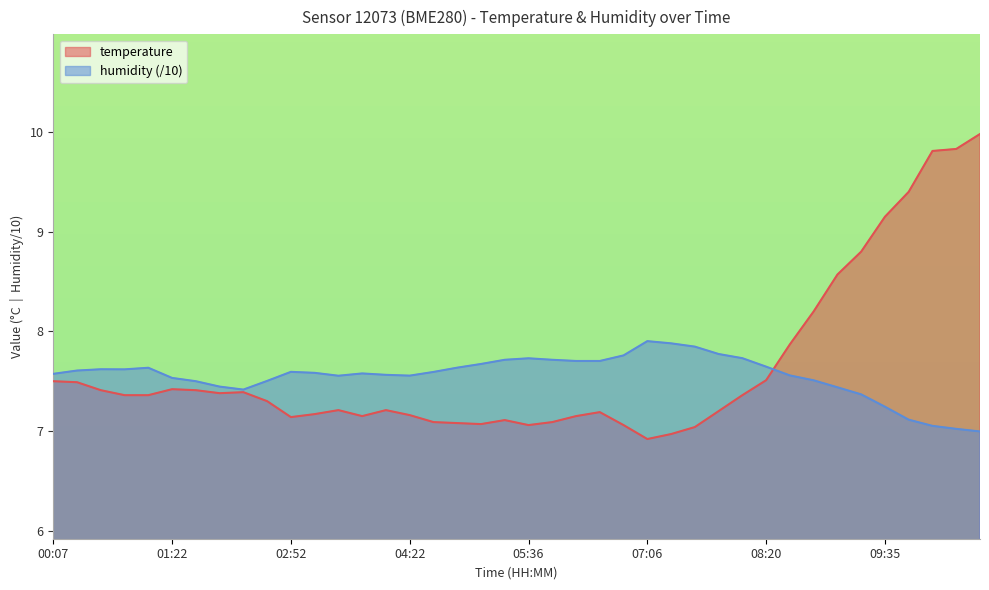

Reading left to right, list all the values displayed in this chart.

temperature: 00:07=7.5	00:22=7.5	00:37=7.4	00:52=7.4	01:07=7.4	01:22=7.4	01:37=7.4	01:52=7.4	02:07=7.4	02:37=7.3	02:52=7.1	03:07=7.2	03:22=7.2	03:52=7.2	04:07=7.2	04:22=7.2	04:37=7.1	04:52=7.1	05:06=7.1	05:21=7.1	05:36=7.1	05:51=7.1	06:06=7.2	06:21=7.2	06:36=7.1	07:06=6.9	07:20=7.0	07:35=7.0	07:50=7.2	08:05=7.4	08:20=7.5	08:35=7.9	08:50=8.2	09:05=8.6	09:20=8.8	09:35=9.2	10:05=9.4	10:35=9.8	10:50=9.8	11:05=10.0
humidity: 00:07=7.6	00:22=7.6	00:37=7.6	00:52=7.6	01:07=7.6	01:22=7.5	01:37=7.5	01:52=7.4	02:07=7.4	02:37=7.5	02:52=7.6	03:07=7.6	03:22=7.6	03:52=7.6	04:07=7.6	04:22=7.6	04:37=7.6	04:52=7.6	05:06=7.7	05:21=7.7	05:36=7.7	05:51=7.7	06:06=7.7	06:21=7.7	06:36=7.8	07:06=7.9	07:20=7.9	07:35=7.8	07:50=7.8	08:05=7.7	08:20=7.6	08:35=7.6	08:50=7.5	09:05=7.4	09:20=7.4	09:35=7.2	10:05=7.1	10:35=7.1	10:50=7.0	11:05=7.0